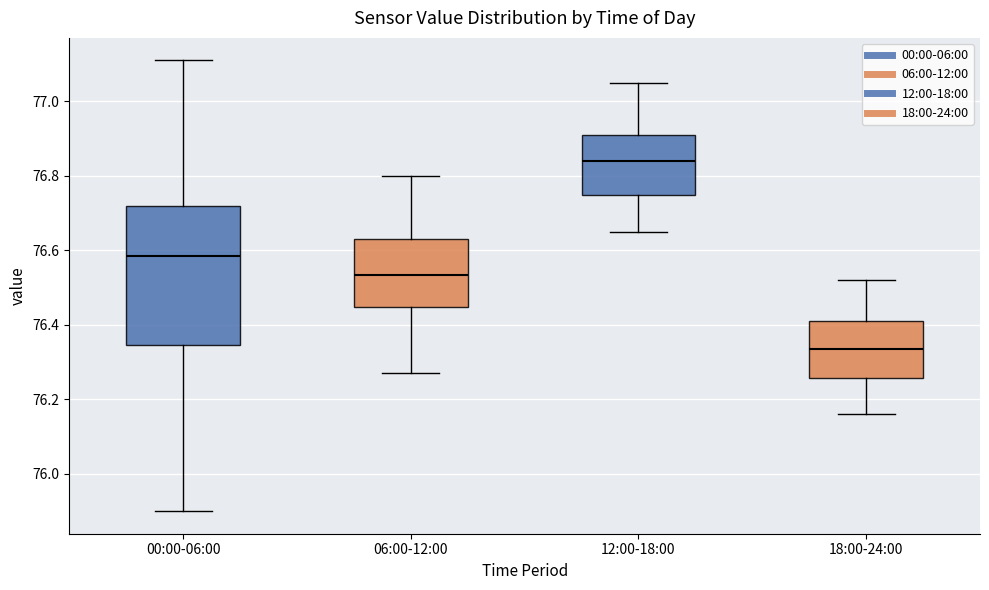

Reading left to right, read every box against the y-axis: the position of its median line, the range the box covers, and the ends of its whiskers. The values are not printed on the chart, so give them approximately, as read against the axis.

00:00-06:00: median 76.58, box 76.34 to 76.72, whiskers 75.90 to 77.12
06:00-12:00: median 76.54, box 76.44 to 76.64, whiskers 76.28 to 76.80
12:00-18:00: median 76.84, box 76.76 to 76.92, whiskers 76.66 to 77.06
18:00-24:00: median 76.34, box 76.26 to 76.42, whiskers 76.16 to 76.52